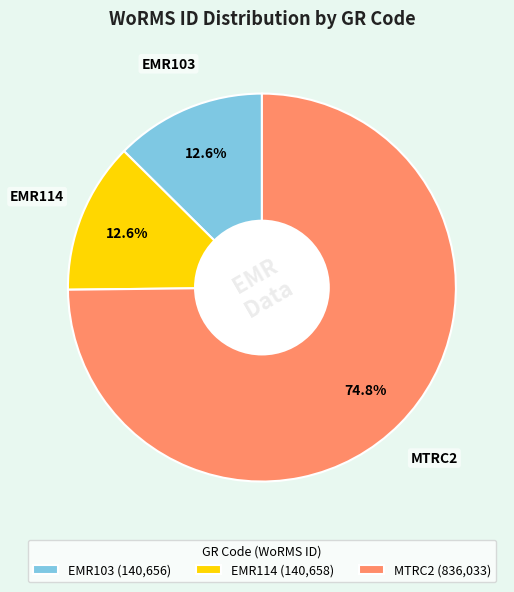

The MTRC2 slice represents 75% of the pie. True or false?

True